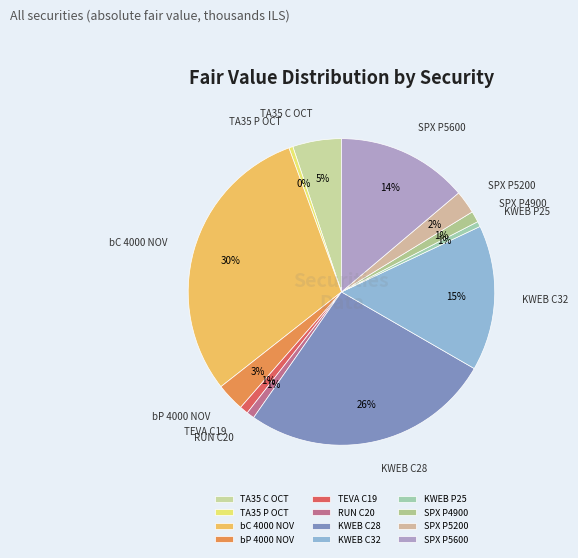

How many slices are in this pie chart?

12